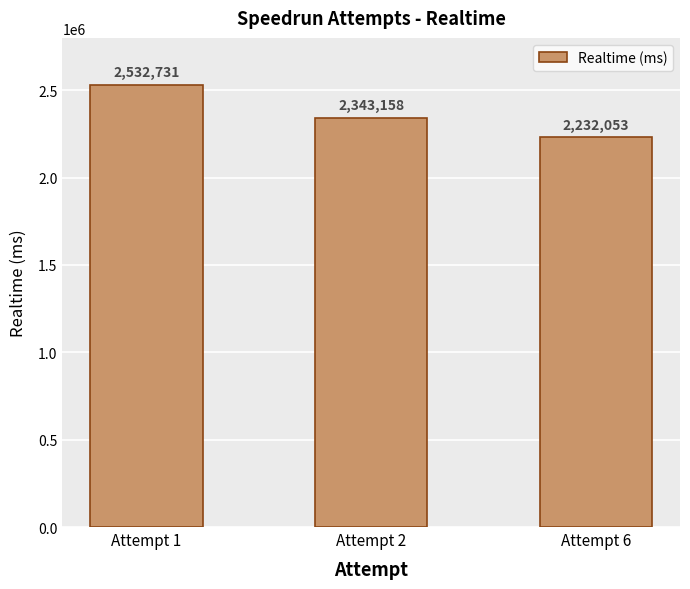

Does the chart contain stacked bars?

No